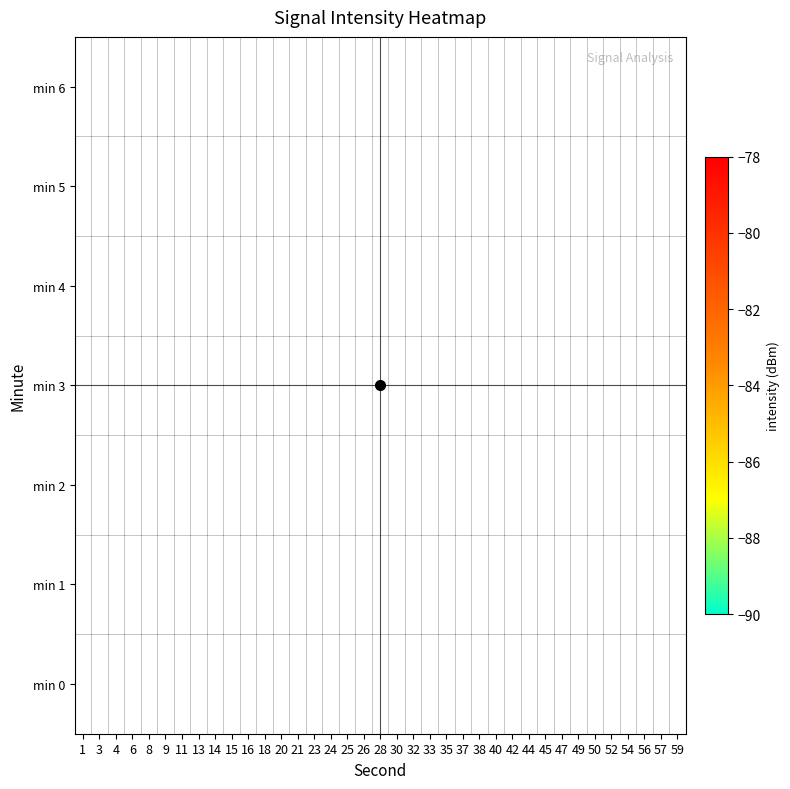

Rank the series at 25 from lowest to highest value.

min 0, min 1, min 2, min 3, min 4, min 5, min 6